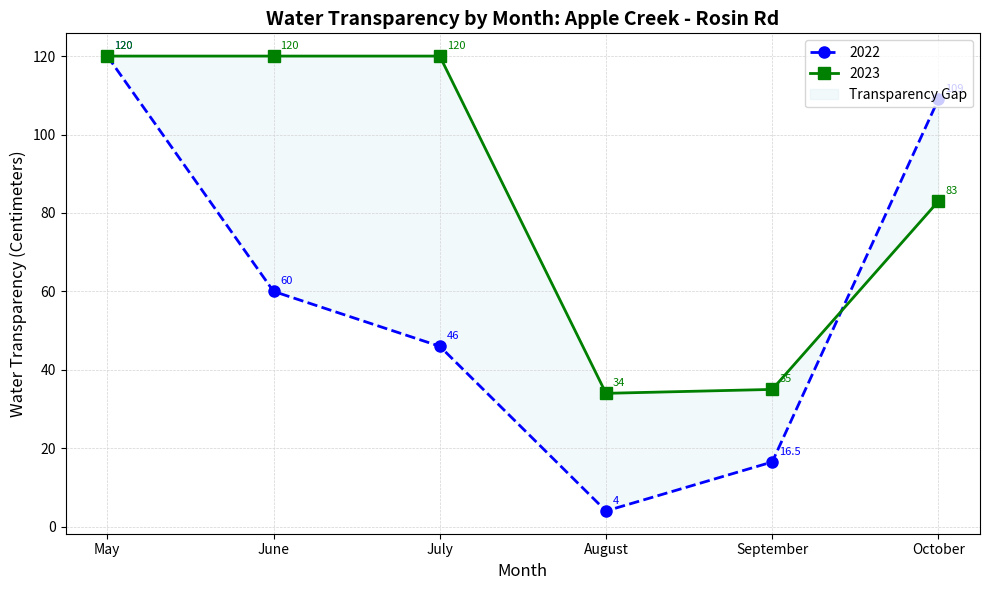

At how many categories does at least one series exceed 57?

4